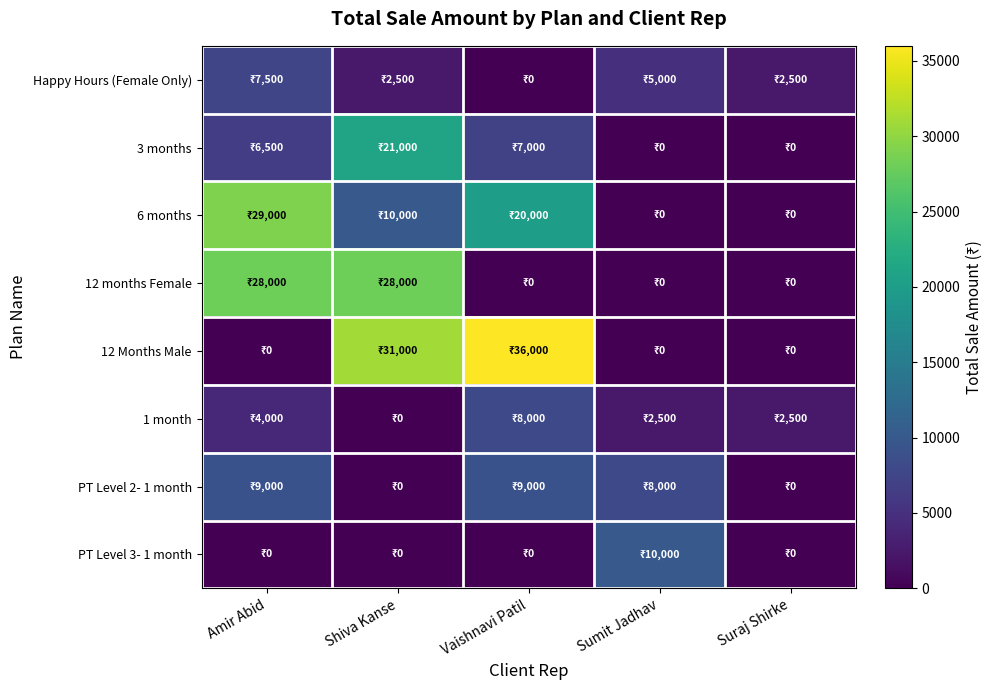

How many data points does each series have?

5